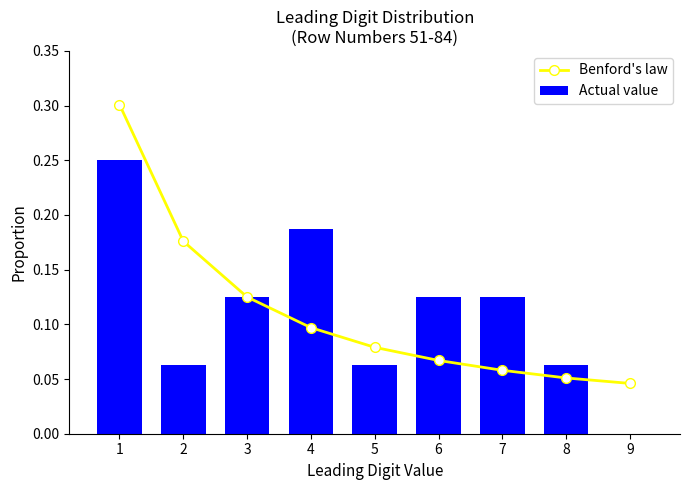

Does the chart contain any negative values?

No